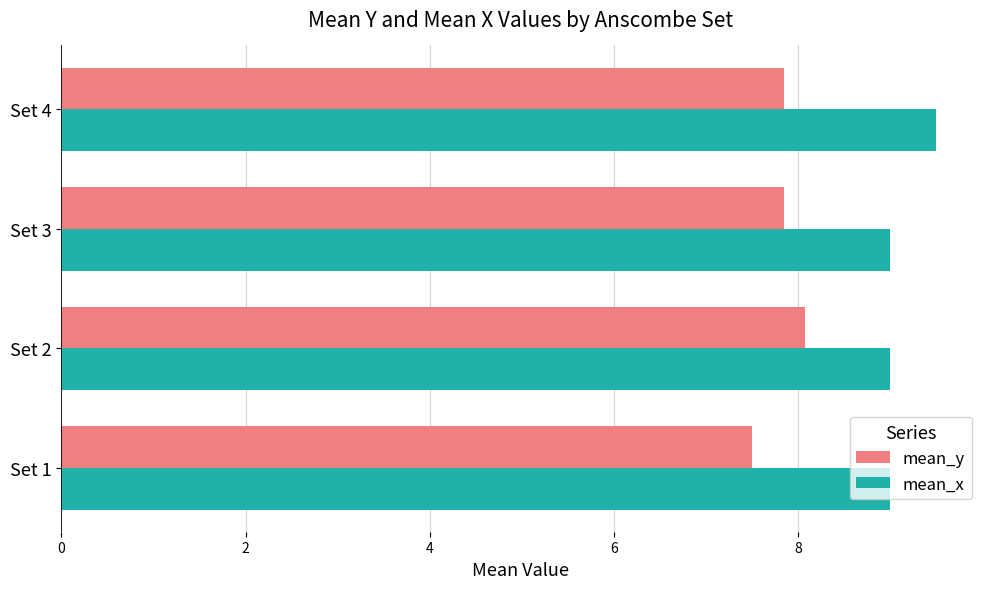

The value of mean_y at Set 2 is 13.8. True or false?

False